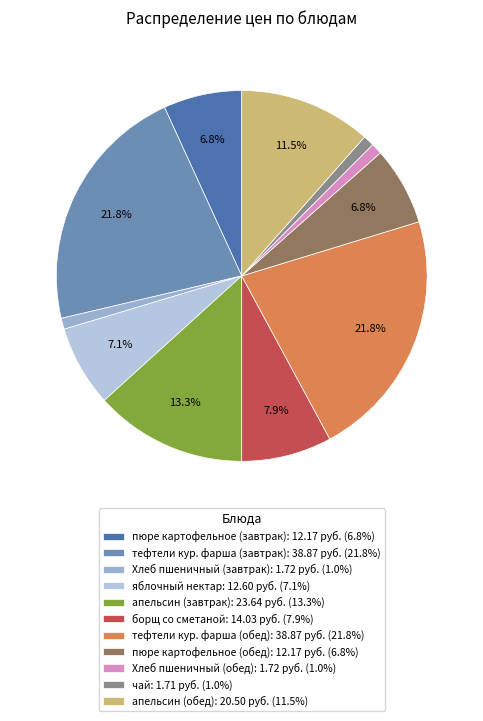

Rank the categories by value from lowest to highest.

чай, Хлеб пшеничный (завтрак), Хлеб пшеничный (обед), пюре картофельное (завтрак), пюре картофельное (обед), яблочный нектар, борщ со сметаной, апельсин (обед), апельсин (завтрак), тефтели кур. фарша (завтрак), тефтели кур. фарша (обед)